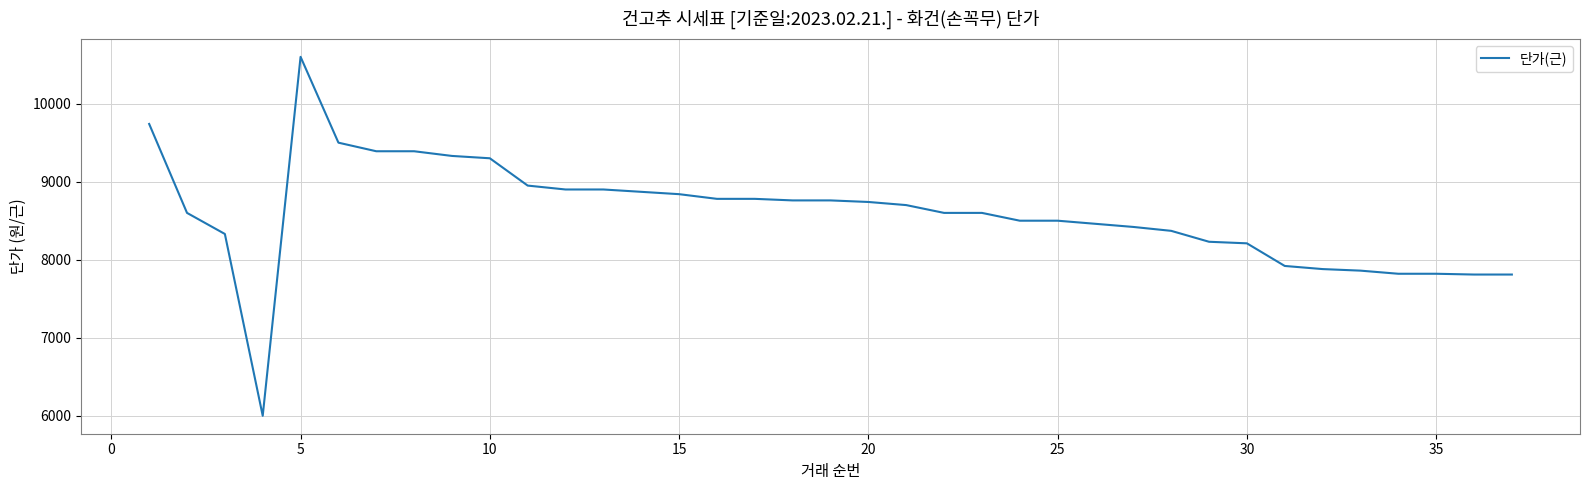

What is the difference between the maximum and minimum values?

4600